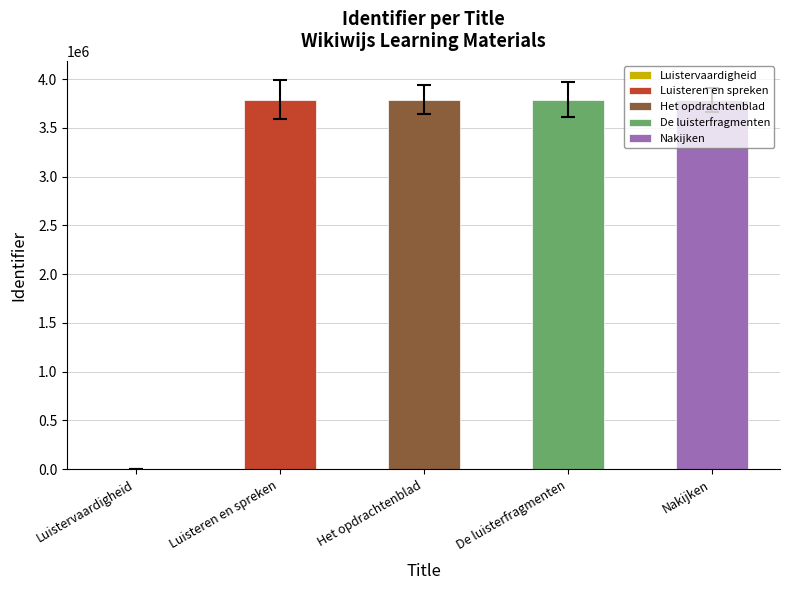

At which label is the value closest to 1894333?

Het opdrachtenblad